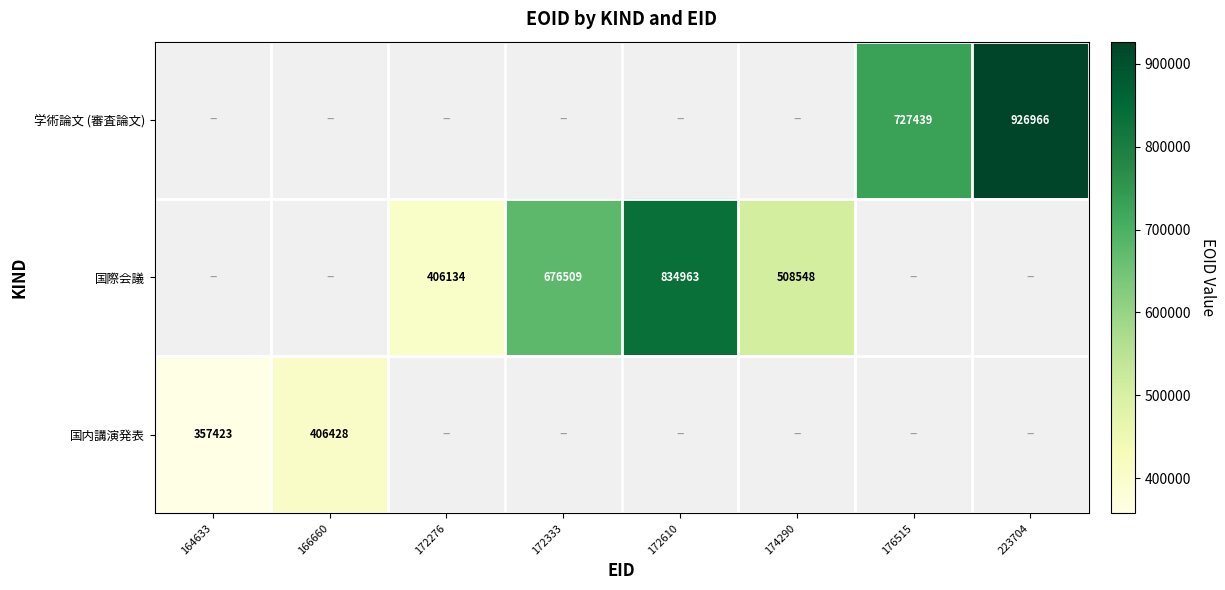

What is the maximum value shown in the chart?

926966.0